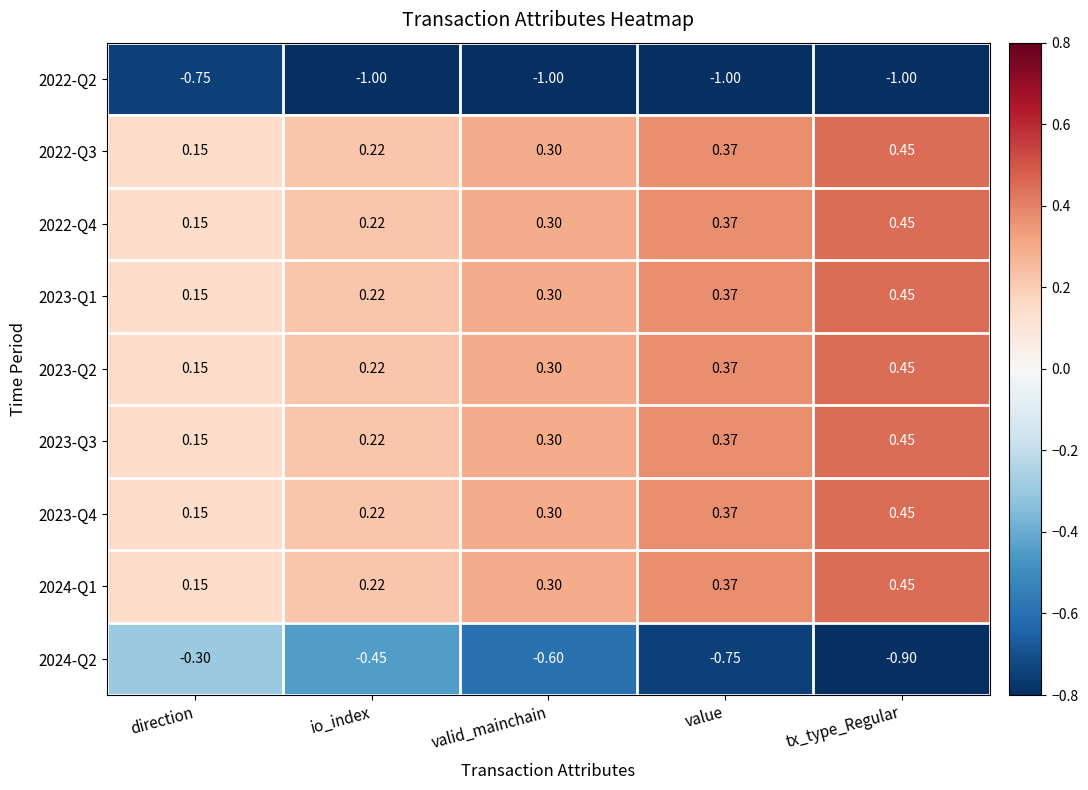

List the labels in order of 2023-Q1 value, largest first.

tx_type_Regular, value, valid_mainchain, io_index, direction